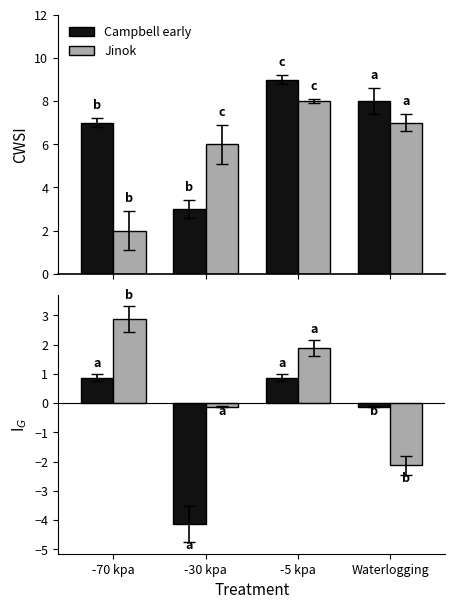

Reading left to right, extract all data points from this chart.

Campbell early: -70 kpa=0.9	-30 kpa=-4.1	-5 kpa=0.9	Waterlogging=-0.1
Jinok: -70 kpa=2.9	-30 kpa=-0.1	-5 kpa=1.9	Waterlogging=-2.1